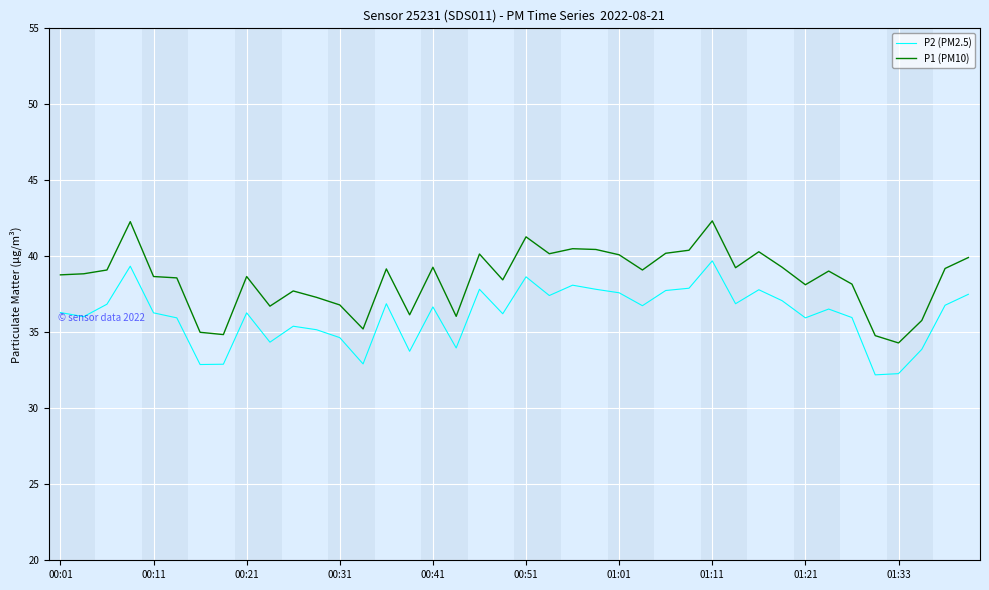

True or false: P1 (PM10) and P2 (PM2.5) cross at least once.

False